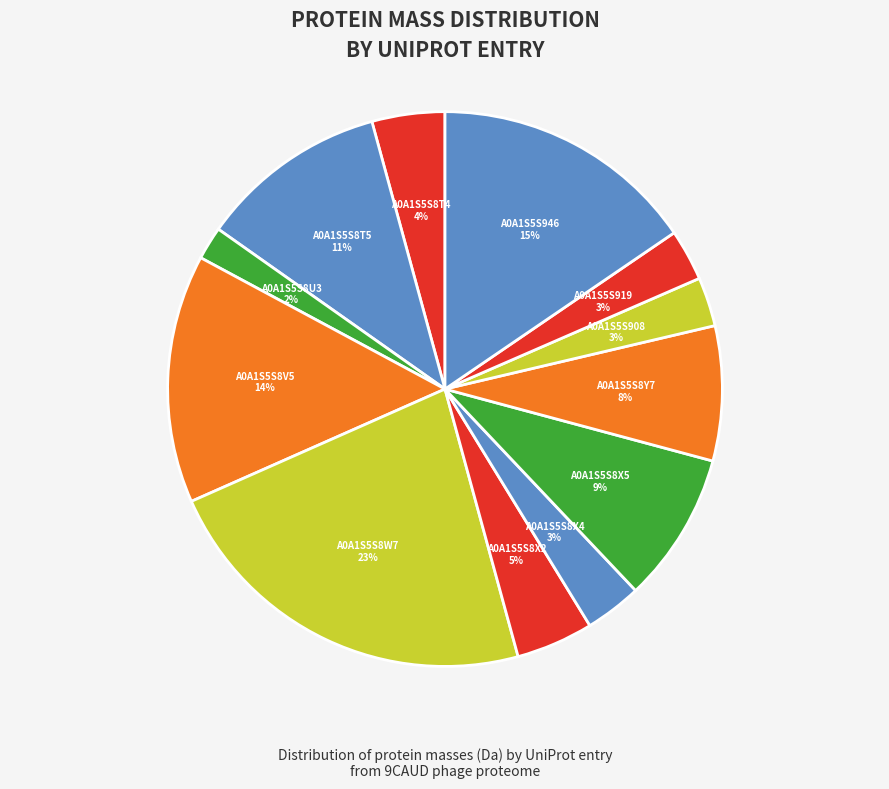

Combined, do A0A1S5S8W7 and A0A1S5S8U3 account for over 50%?

No